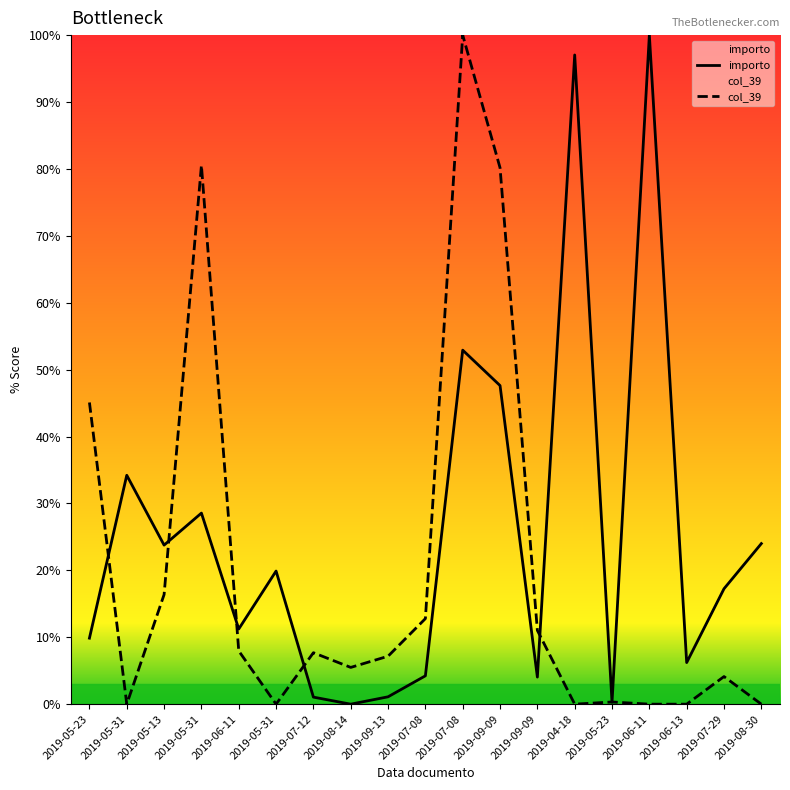

Which has a higher value, 2019-05-13 or 2019-05-23?

2019-05-13